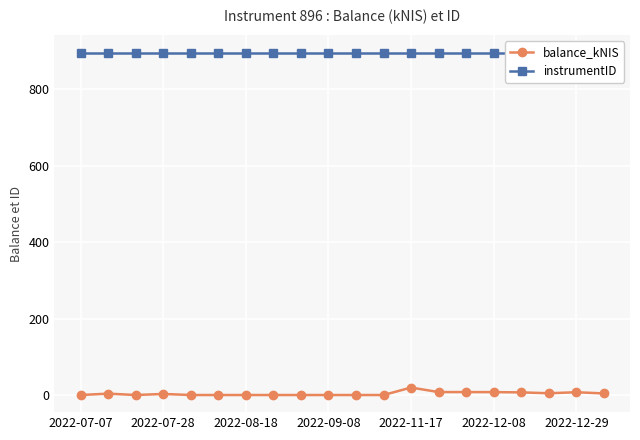

Reading left to right, what are all the values shown in this chart?

balance_kNIS: 0.0	3.6	0.0	2.8	0.0	0.0	0.0	0.0	0.0	0.0	0.0	0.0	19.5	7.7	7.7	7.6	6.9	4.6	7.2	4.2
instrumentID: 896.0	896.0	896.0	896.0	896.0	896.0	896.0	896.0	896.0	896.0	896.0	896.0	896.0	896.0	896.0	896.0	896.0	896.0	896.0	896.0